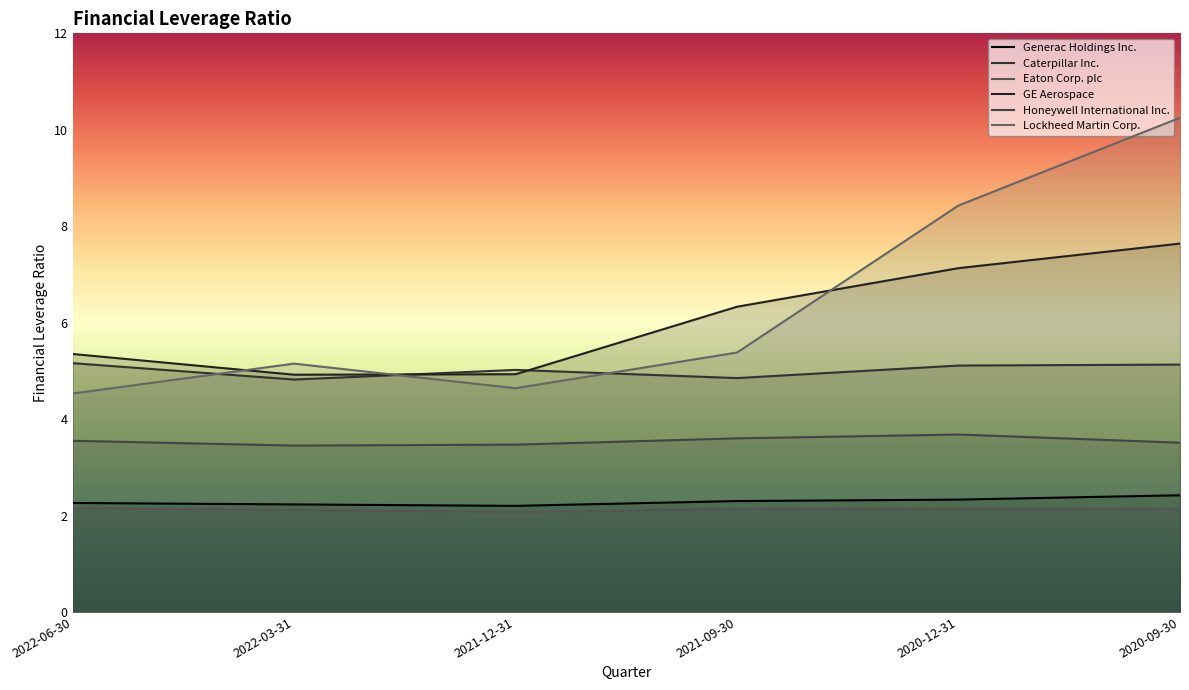

What is the minimum value shown in the chart?

2.1